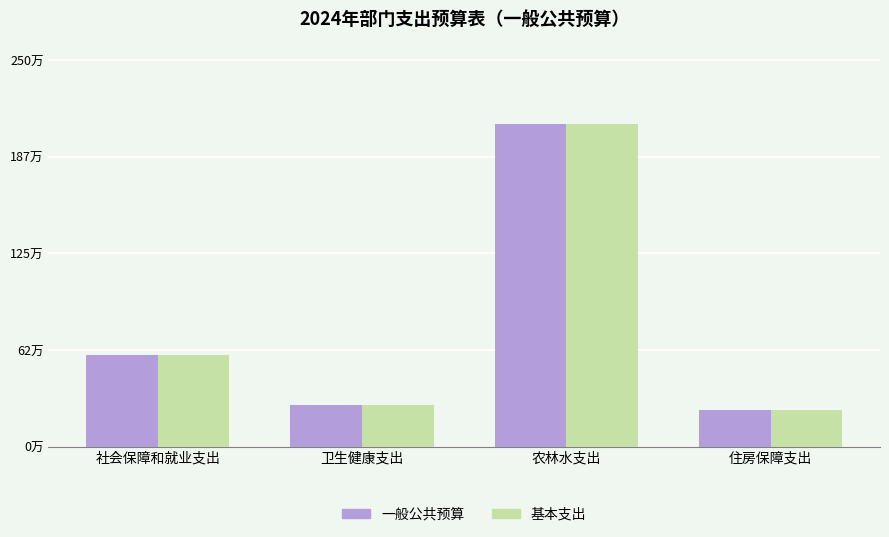

What is the difference between the second highest and second lowest values in the 一般公共预算 series?

320830.5